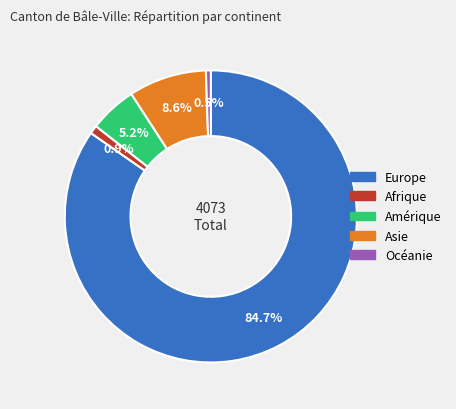

True or false: Europe accounts for 85% of the total.

True